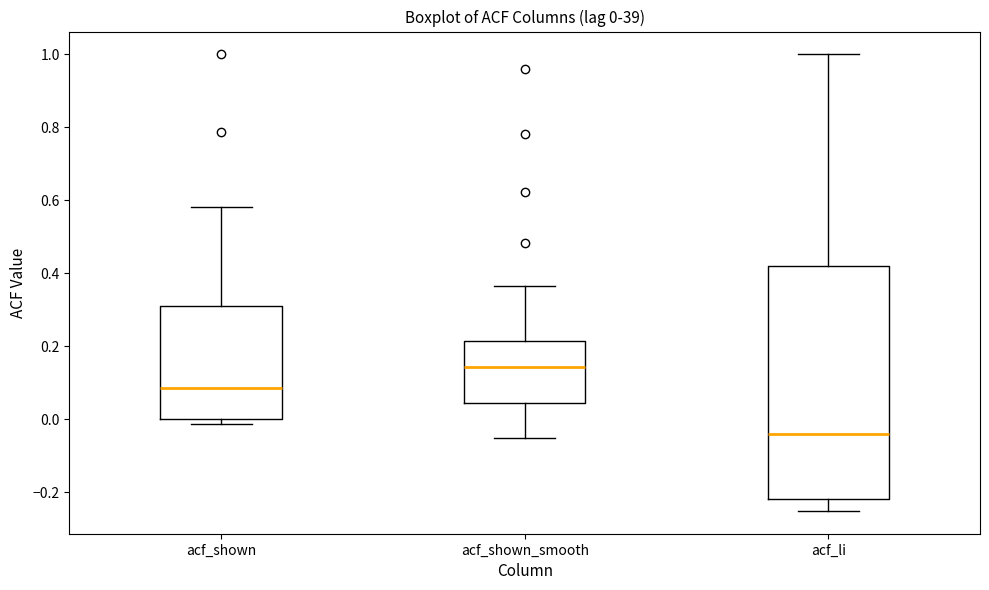

Which box is the tallest, from its lower edge to its upper edge?

acf_li